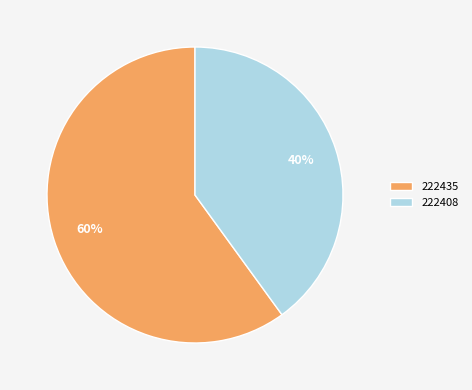

What is the ratio of the value at 222435 to the value at 222408?

1.5